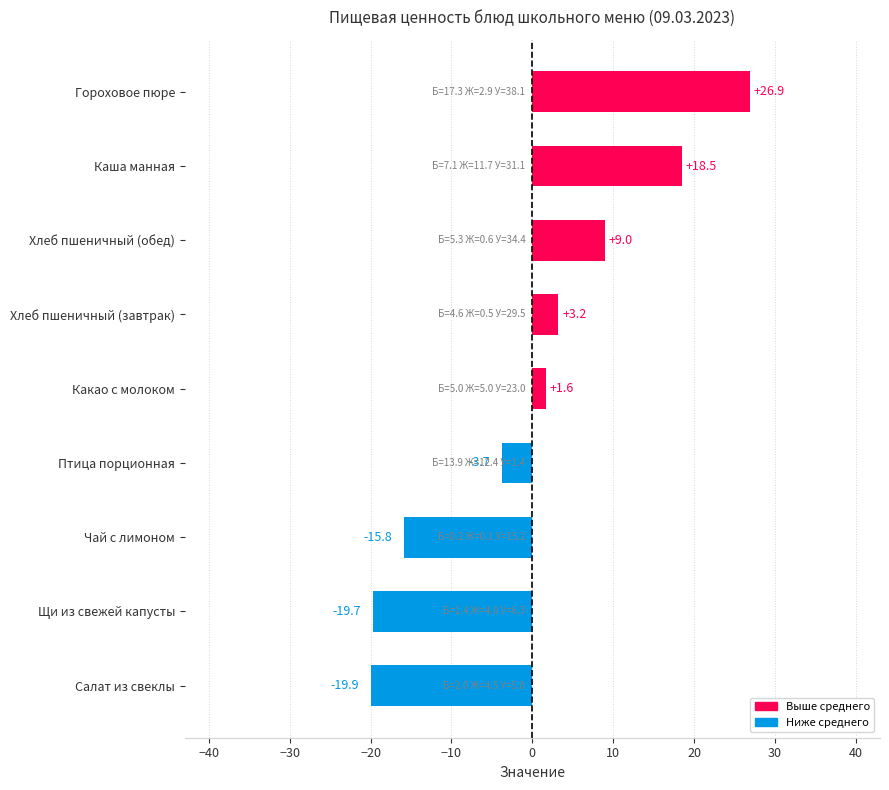

The value at Хлеб пшеничный (обед) is 12.4. True or false?

False